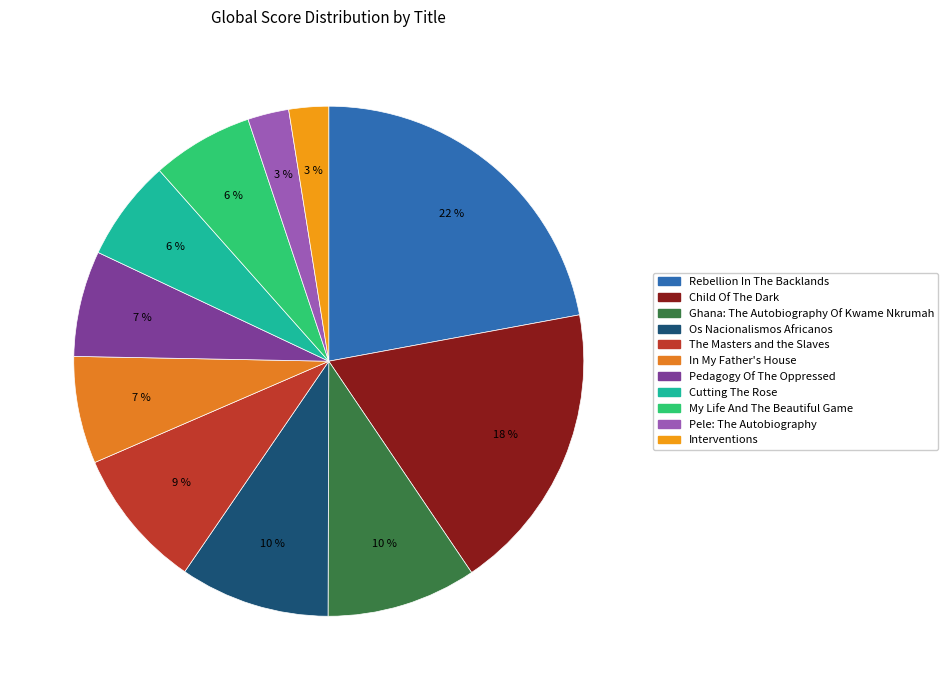

True or false: Os Nacionalismos Africanos accounts for 10% of the total.

True